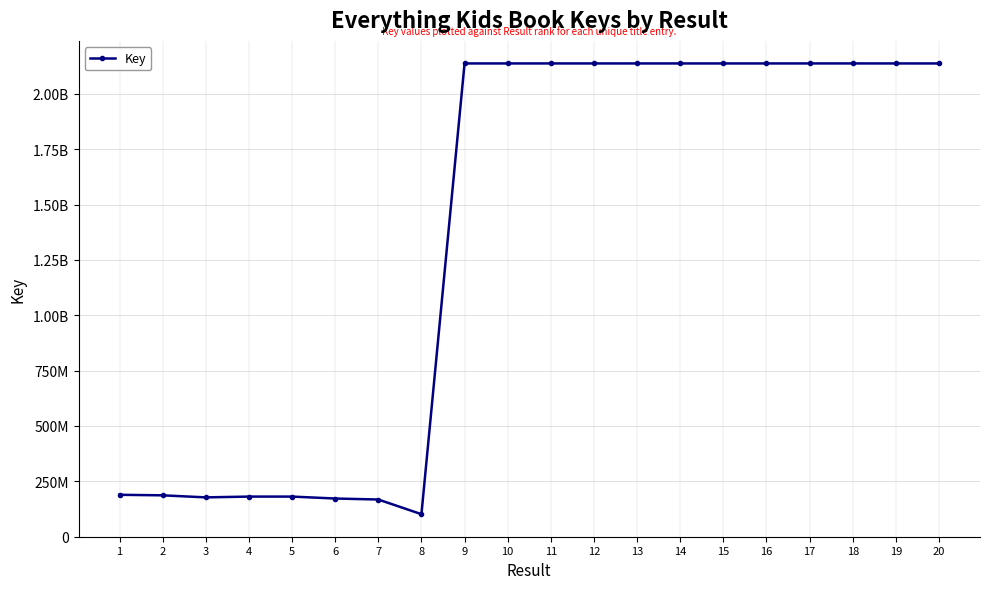

Does the chart have visible grid lines?

Yes